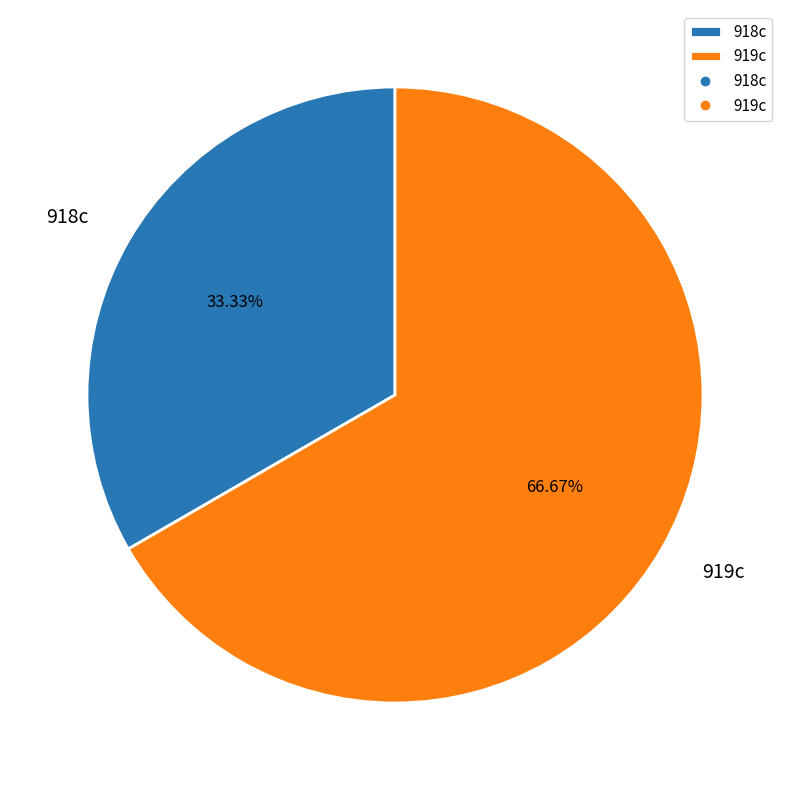

Is the sum of 918c and 919c greater than half?

Yes